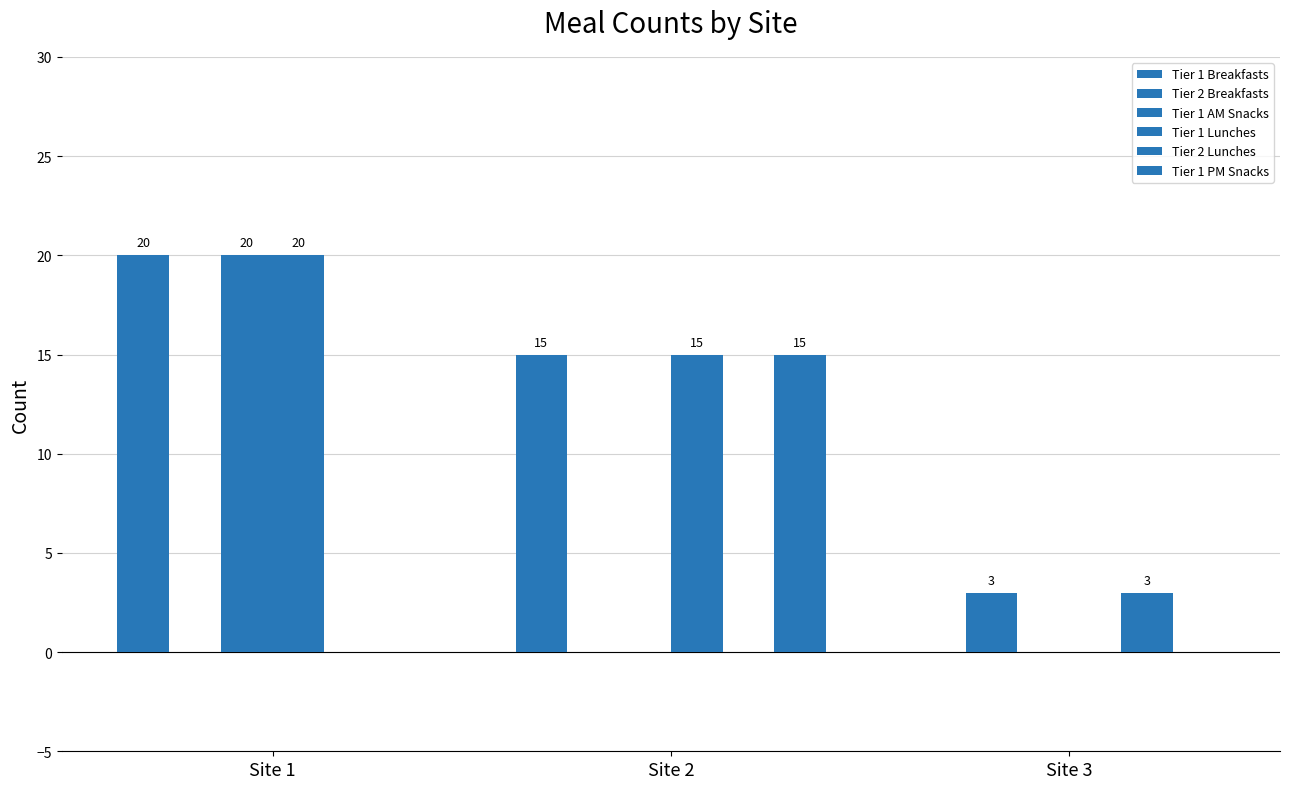

At how many categories does at least one series exceed 4?

2